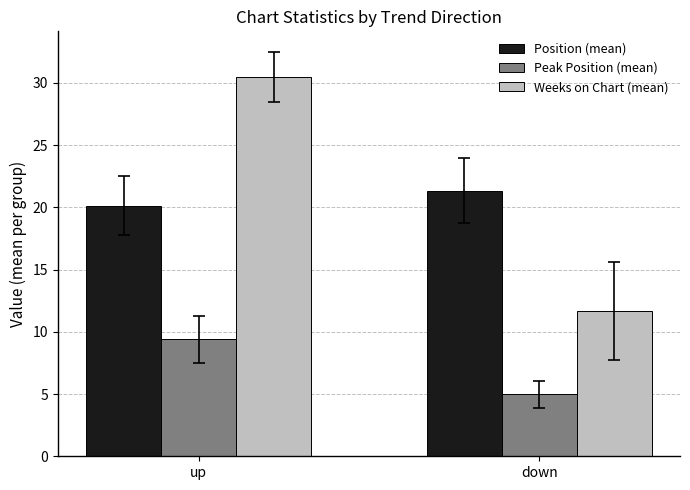

What is the lowest value of the Peak Position (mean) series?

5.0